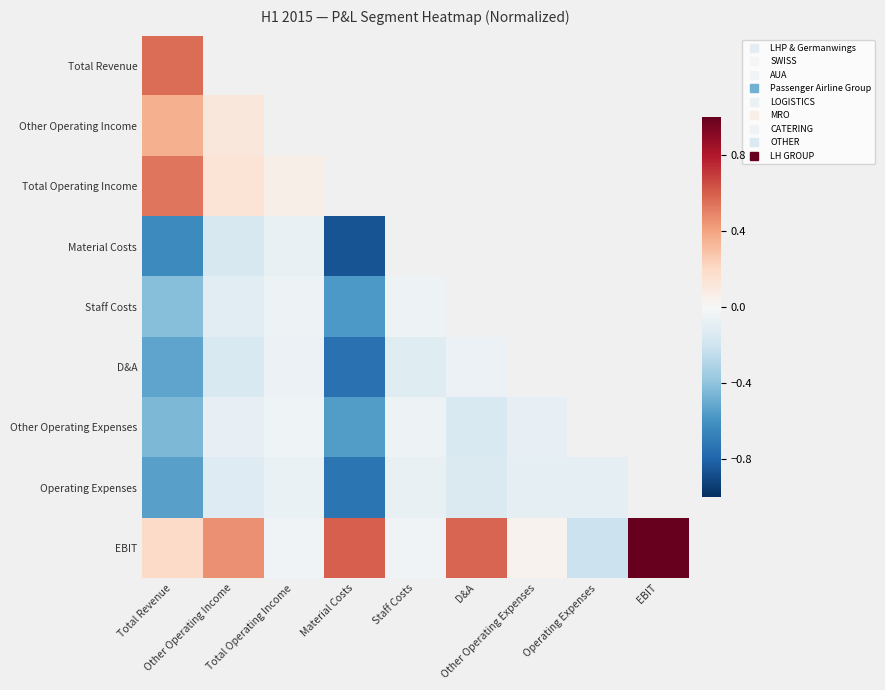

Which series changed the most between Material Costs and Operating Expenses?

Material Costs